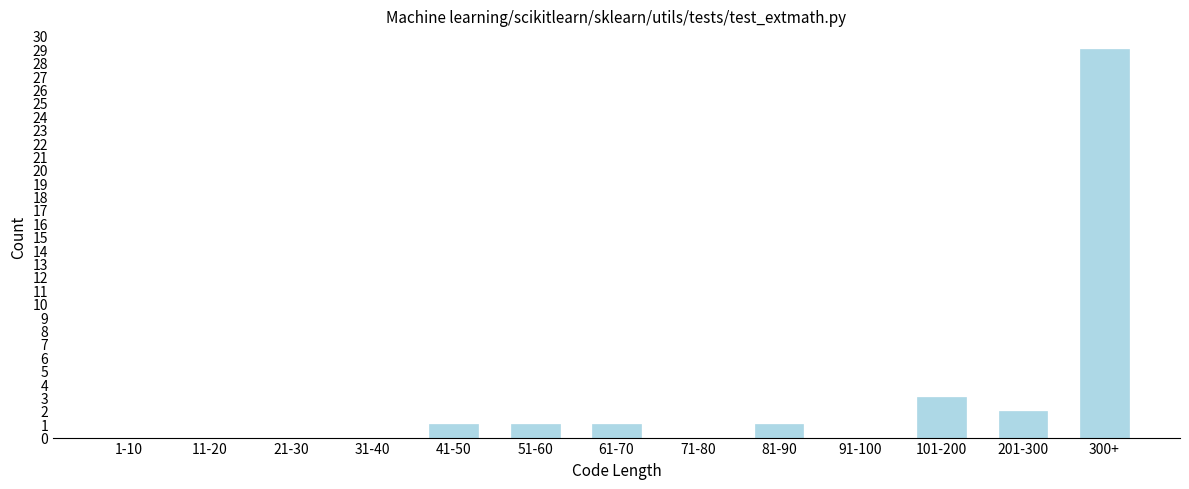

Reading left to right, transcribe all the data shown in this chart.

1-10=0	11-20=0	21-30=0	31-40=0	41-50=1	51-60=1	61-70=1	71-80=0	81-90=1	91-100=0	101-200=3	201-300=2	300+=29